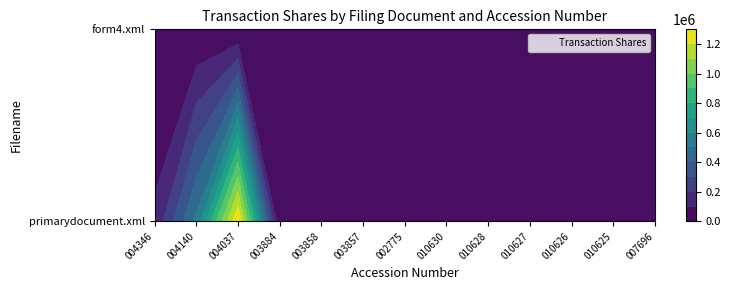

Which series has the widest spread of values?

primarydocument.xml